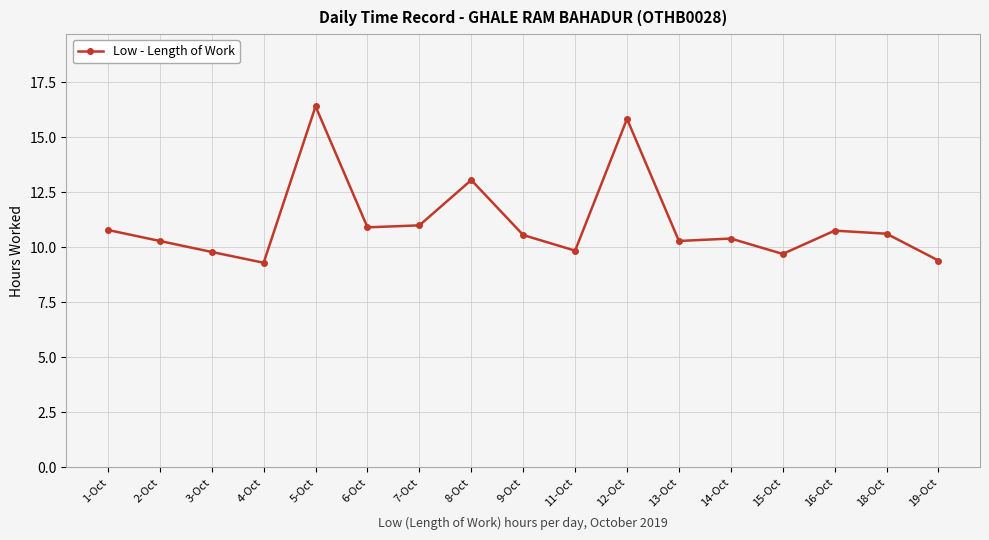

Which has a higher value, 19-Oct or 2-Oct?

2-Oct